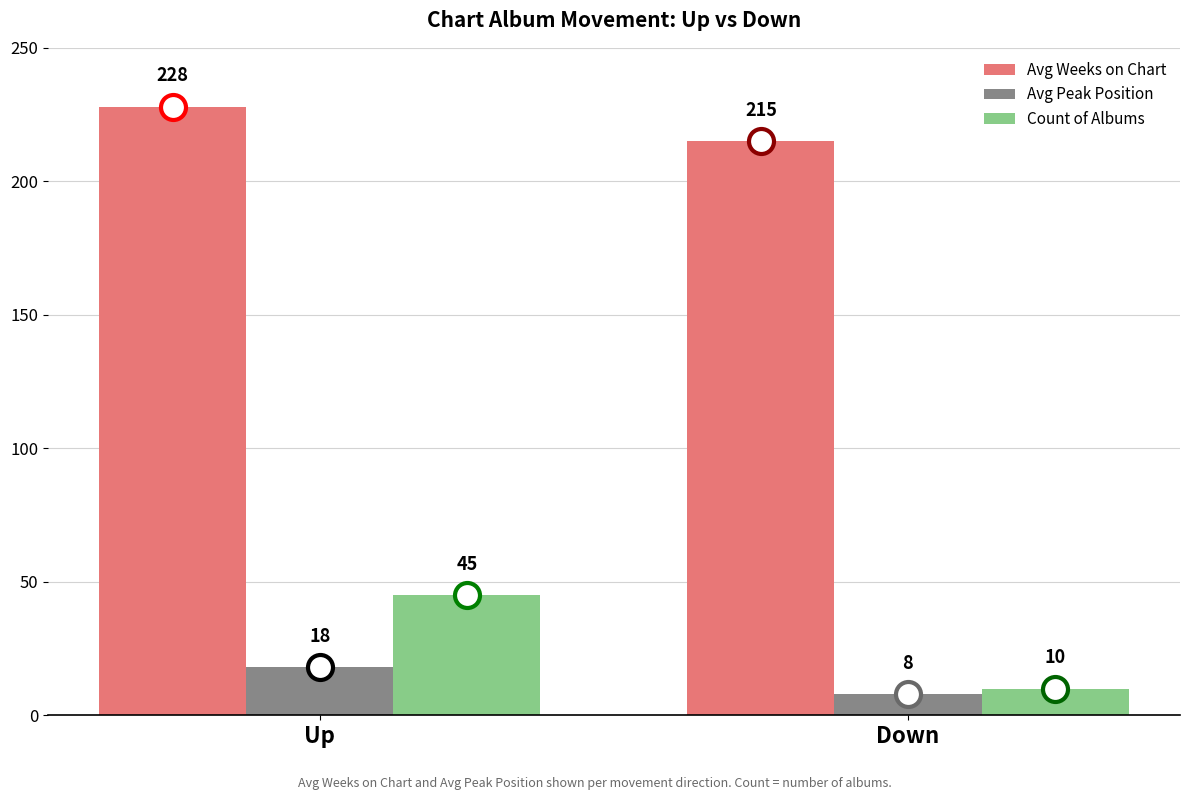

Rank the series at Up from lowest to highest value.

Avg Peak Position, Count of Albums, Avg Weeks on Chart